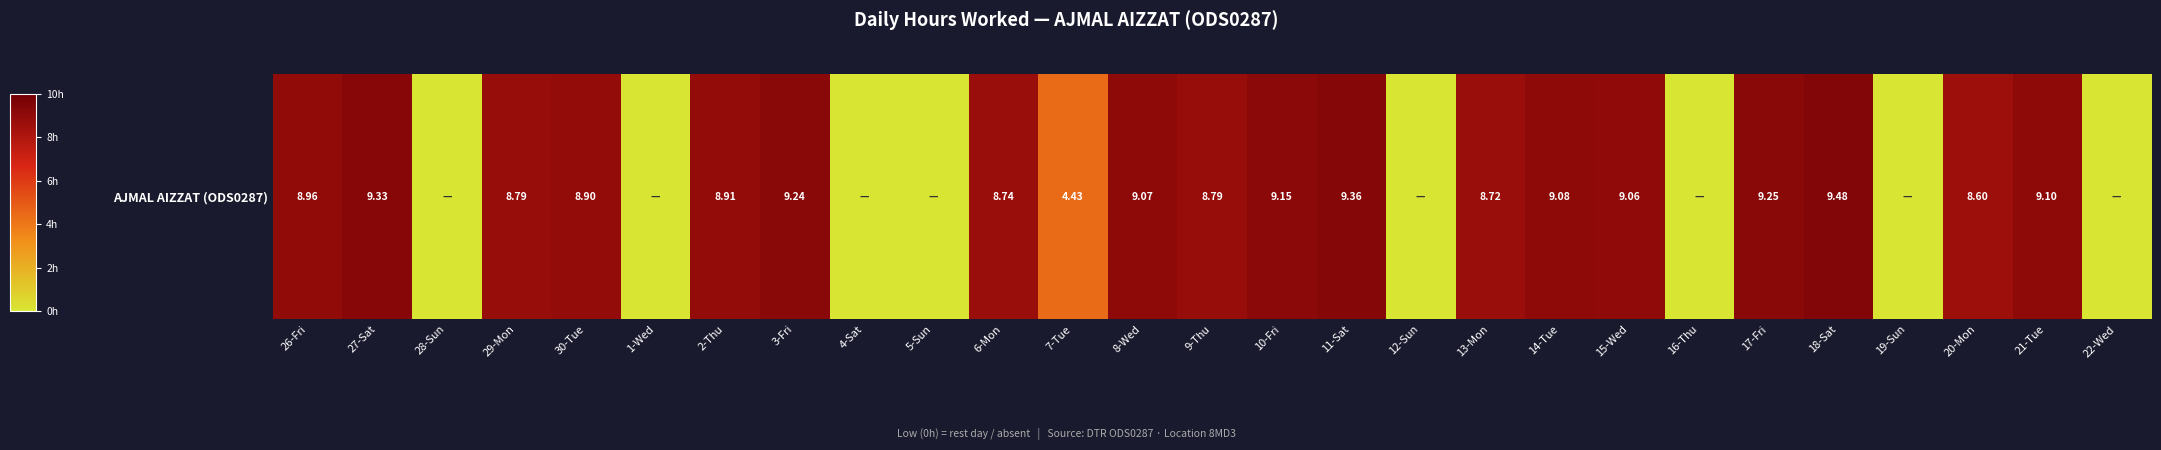

What is the difference between the maximum and second lowest values?

9.5